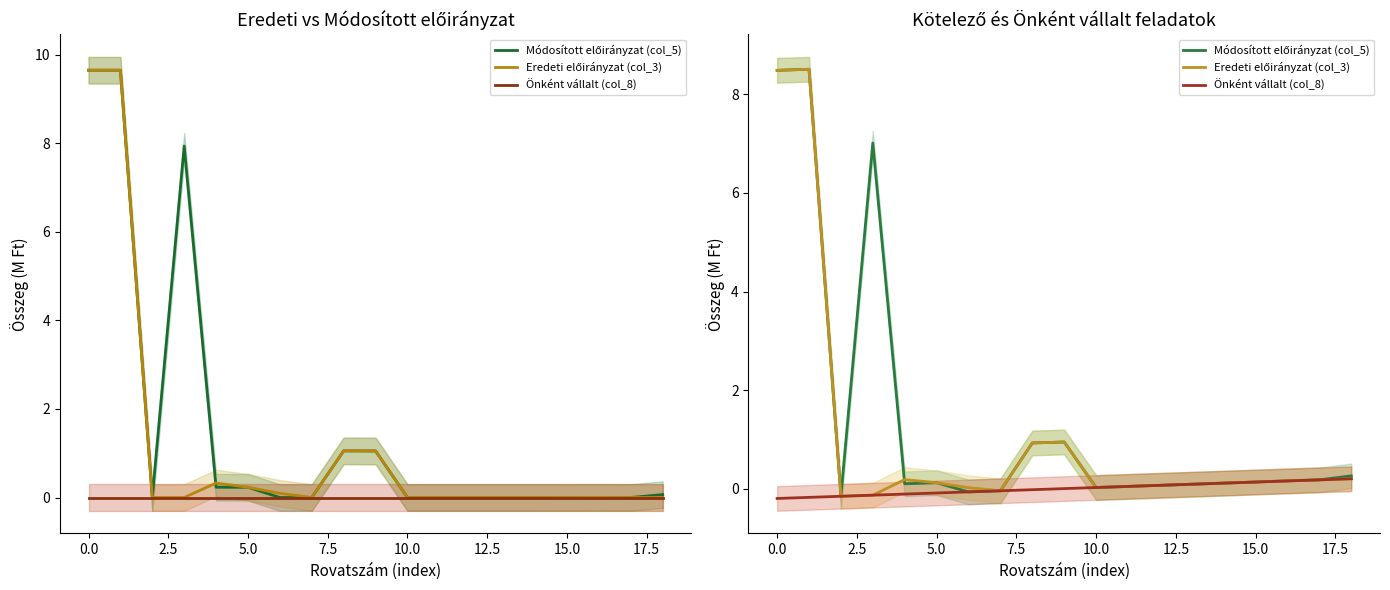

True or false: Önként vállalt (col_8) and Eredeti előirányzat (col_3) cross at least once.

False